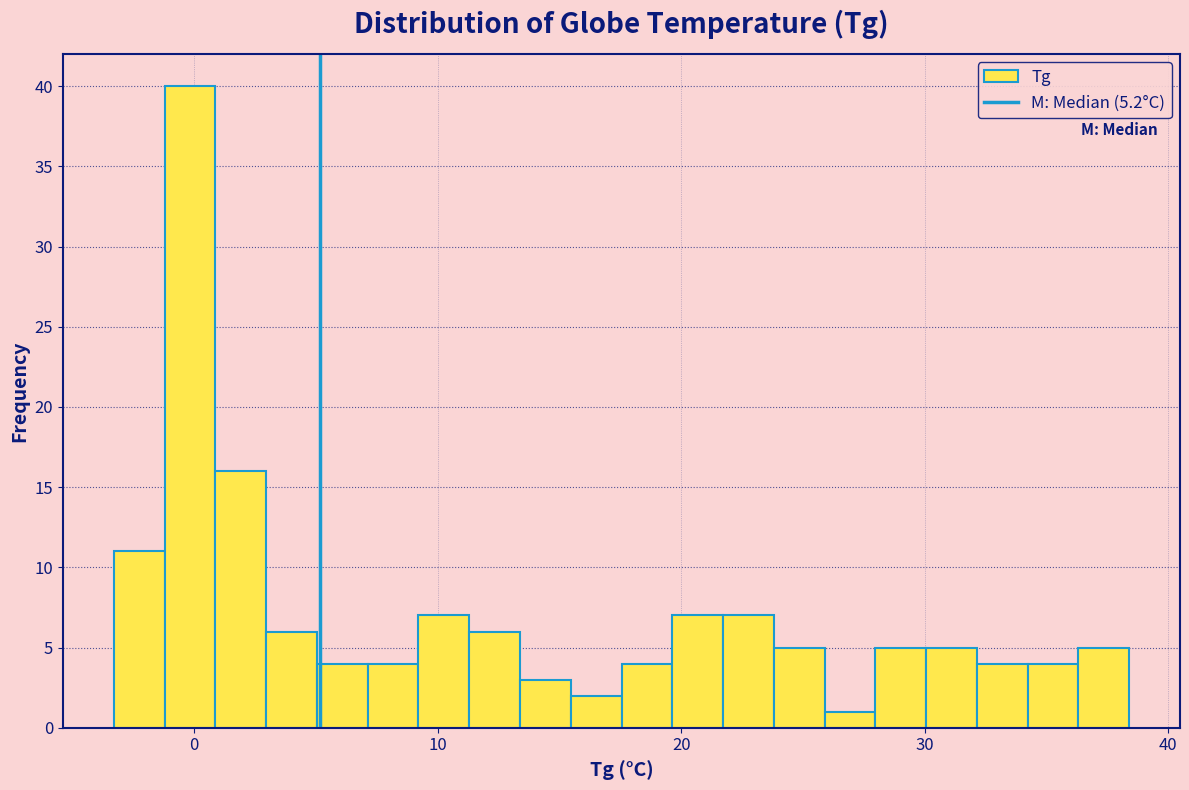

Read against the x-axis, roughly where is the centre of the tallest bar?

0